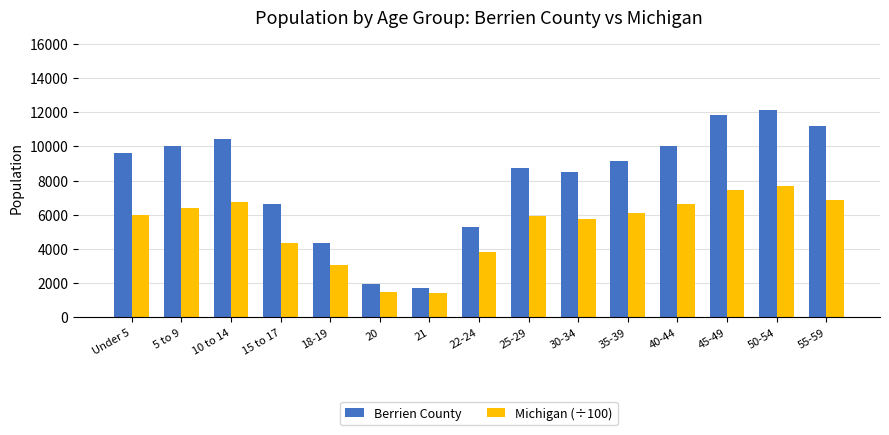

Rank the series at 30-34 from lowest to highest value.

Michigan (÷100), Berrien County